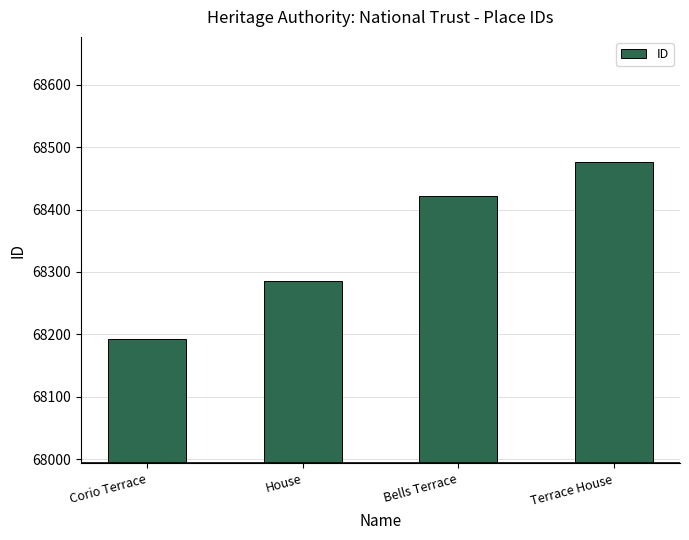

Reading left to right, what are all the values shown in this chart?

Corio Terrace=68193	House=68285	Bells Terrace=68422	Terrace House=68477